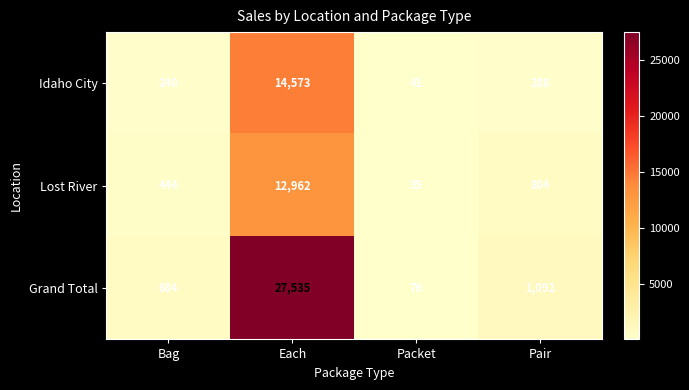

True or false: Lost River has a value of 475 at Pair.

False